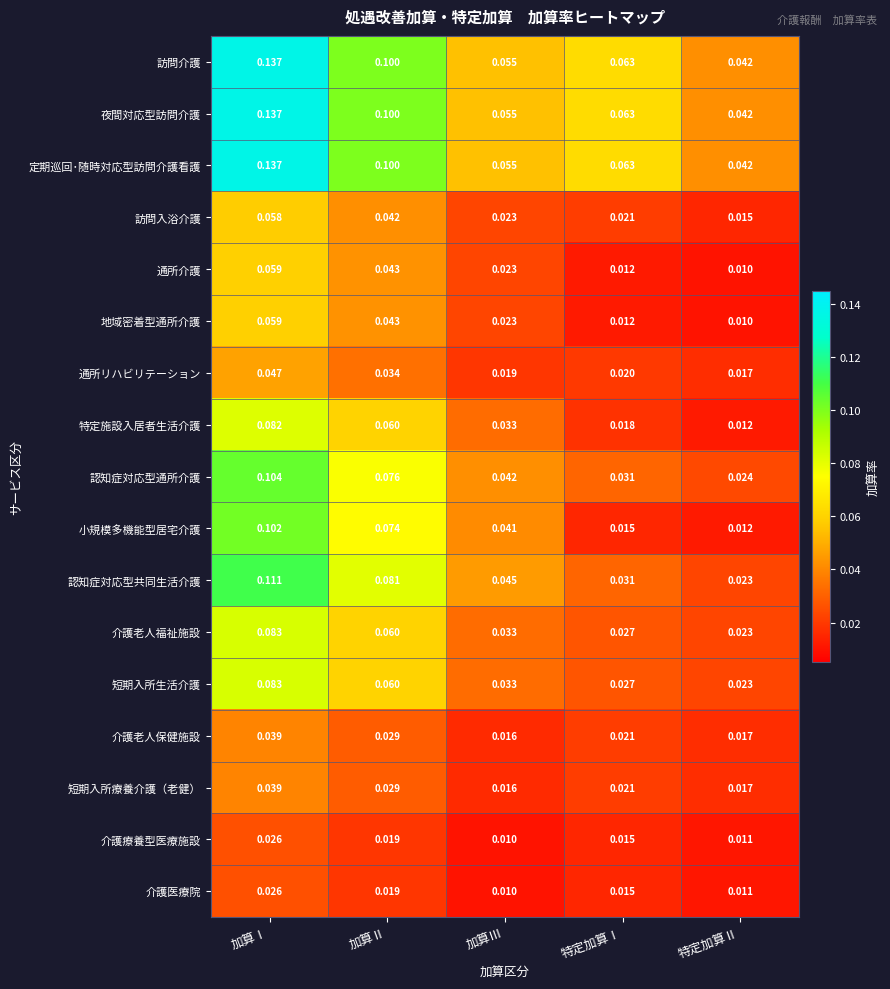

At which label is 通所介護 closest to 0?

特定加算Ⅱ